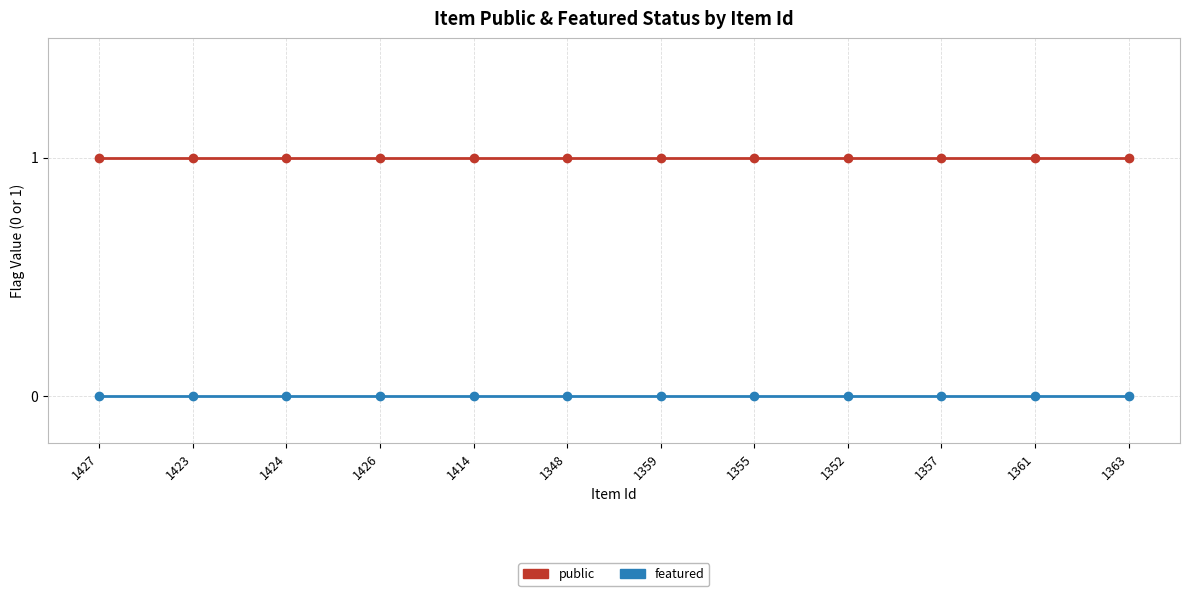

Which series has the largest total across all categories?

public